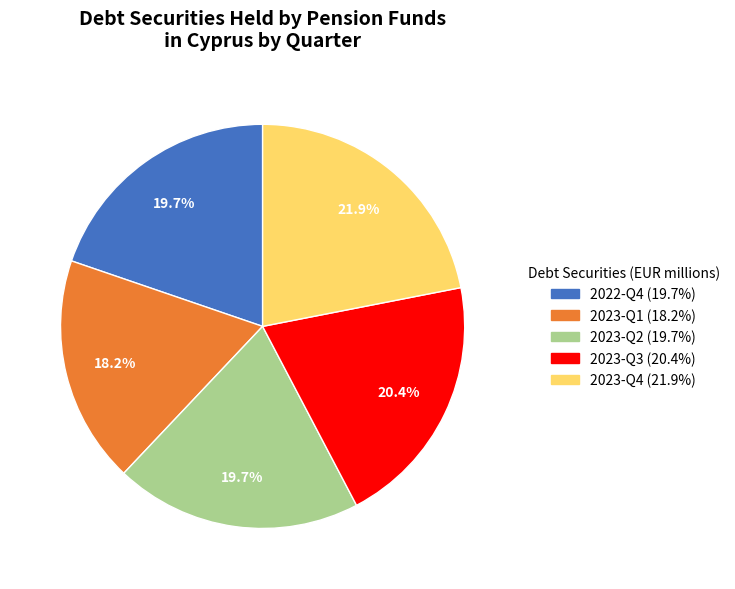

Approximately how many times larger is the value at 2023-Q1 compared to 2022-Q4?

0.9